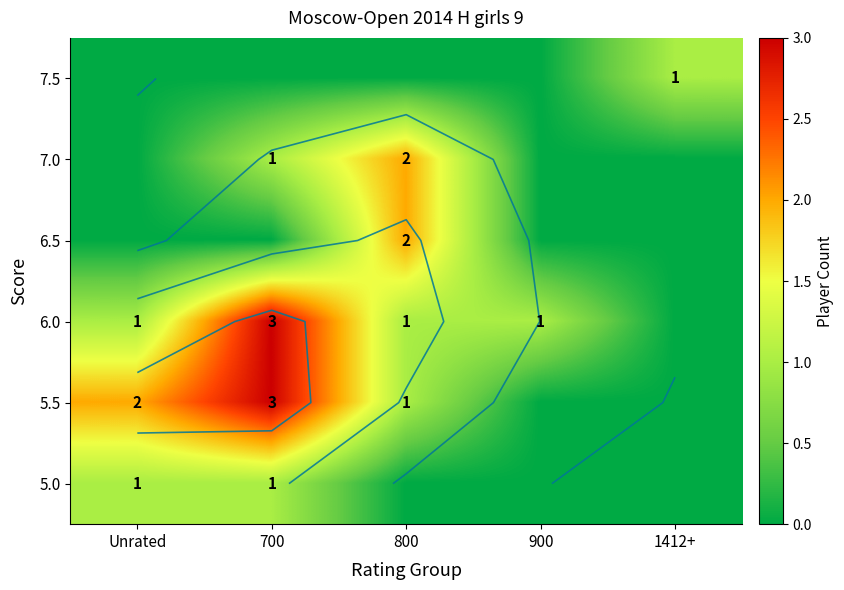

What is the spread (max minus min) of values at Unrated?

2